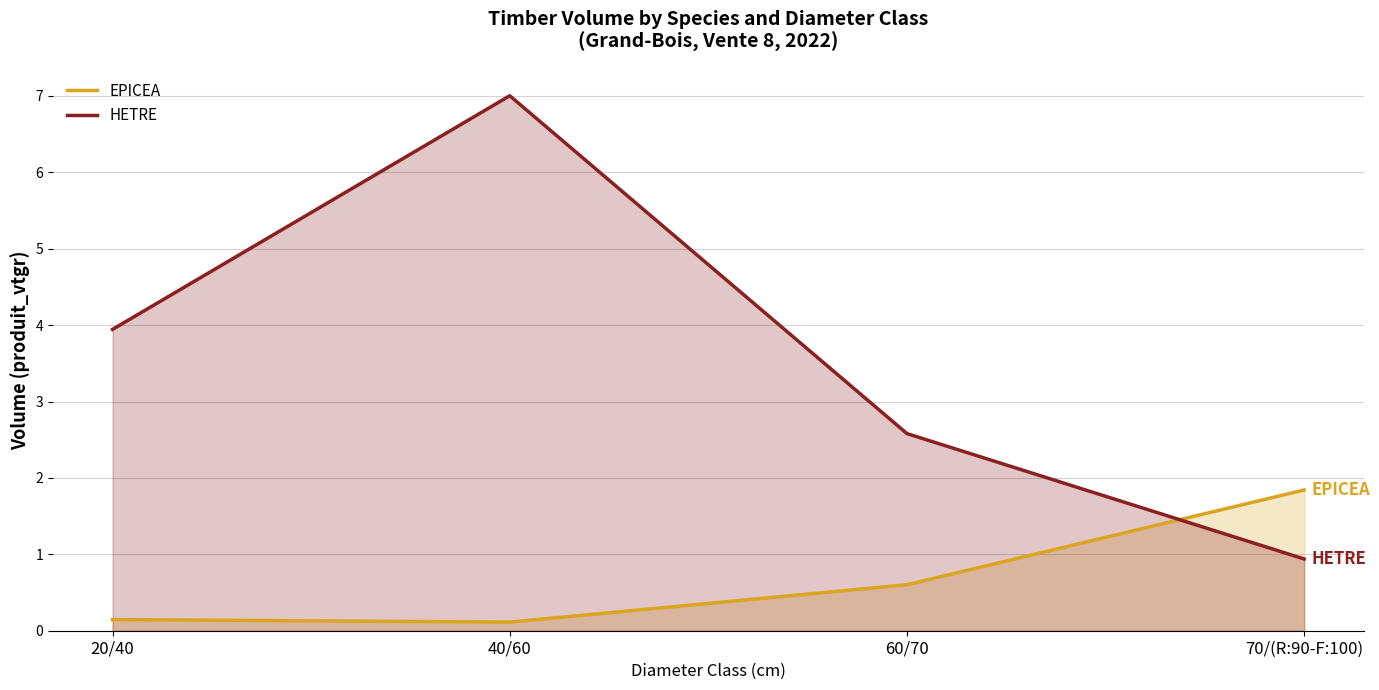

Which series has the largest range (max minus min)?

HETRE